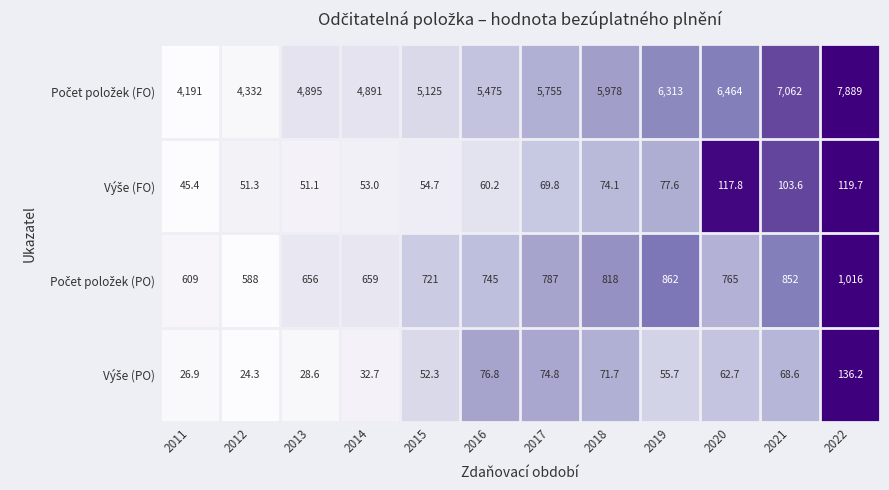

What is the total value across all series at 2021?

8086.2